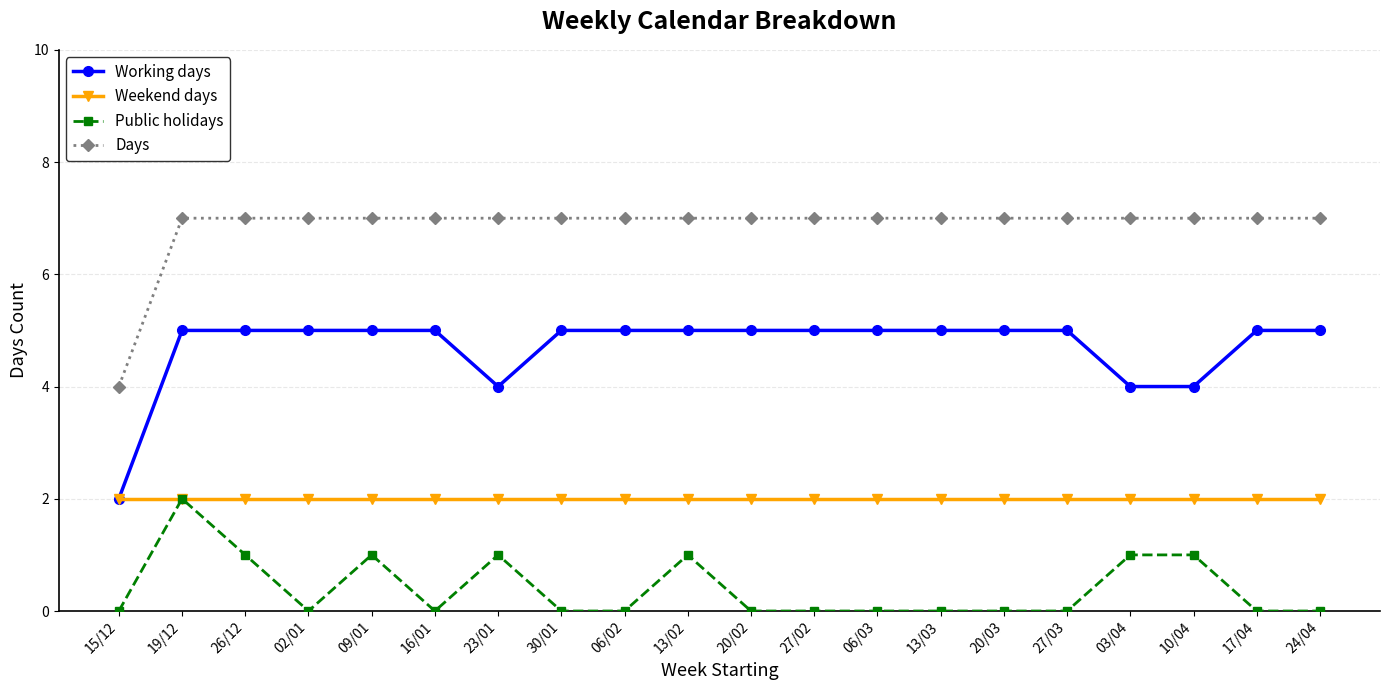

What is the maximum value shown in the chart?

7